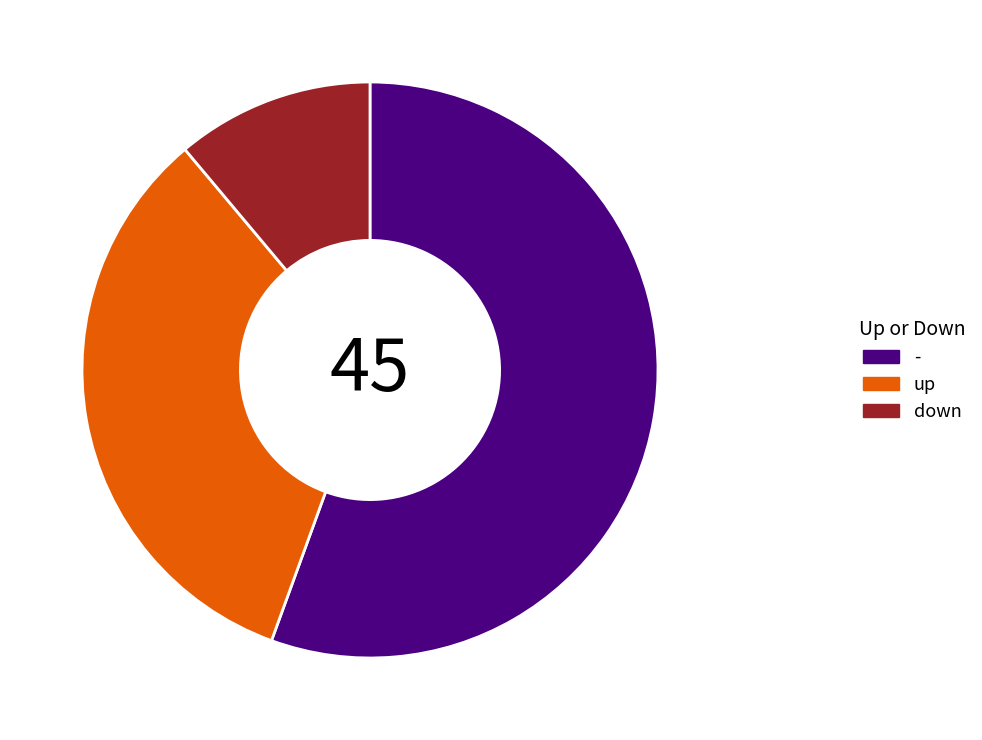

How many slices are in this pie chart?

3